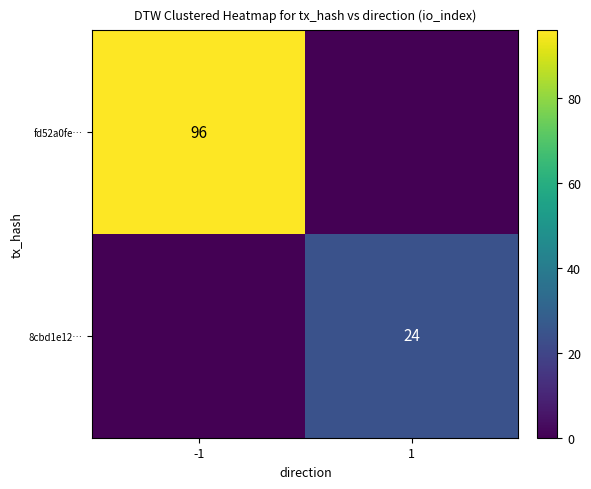

The fd52a0fe… series shows 96 at -1. True or false?

True